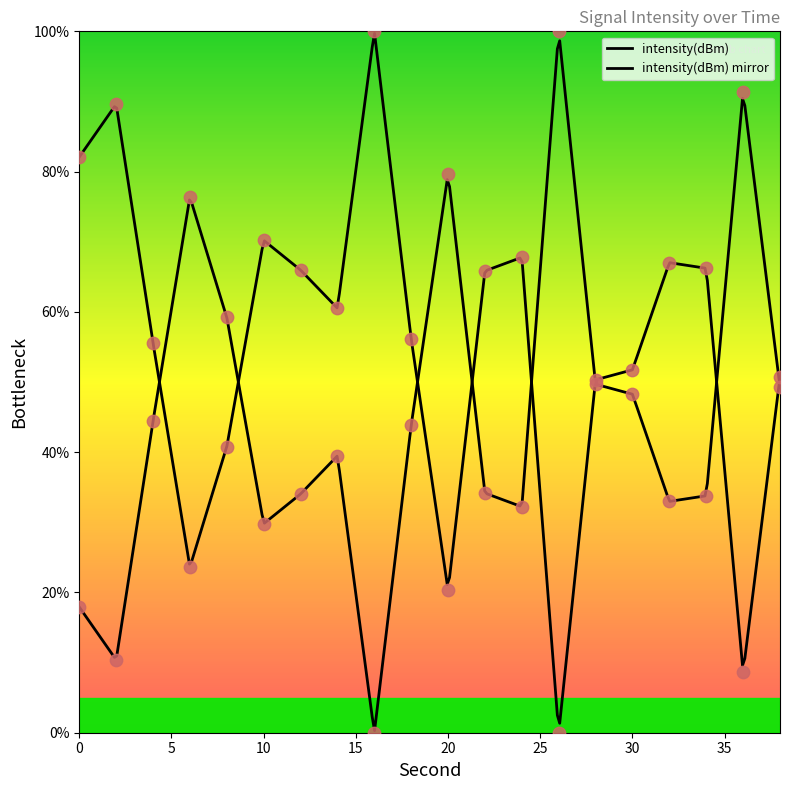

Approximately how many times larger is the value at 16 compared to 36?

11.6